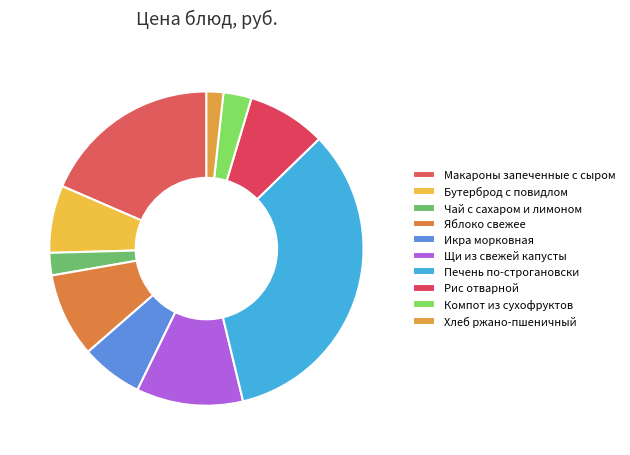

To the nearest percent, what is the difference between the largest and smallest slice percentages?

32%